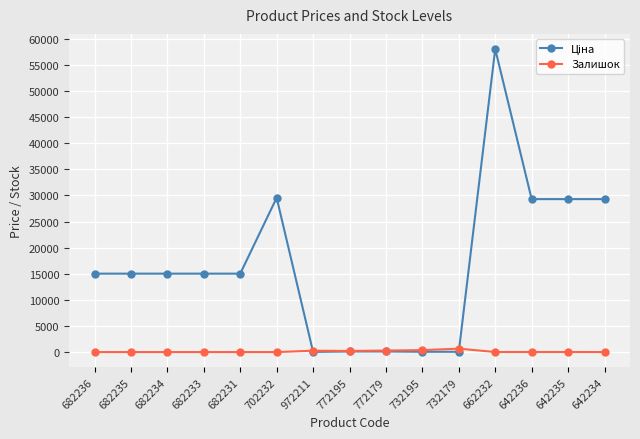

Does the chart have visible grid lines?

Yes